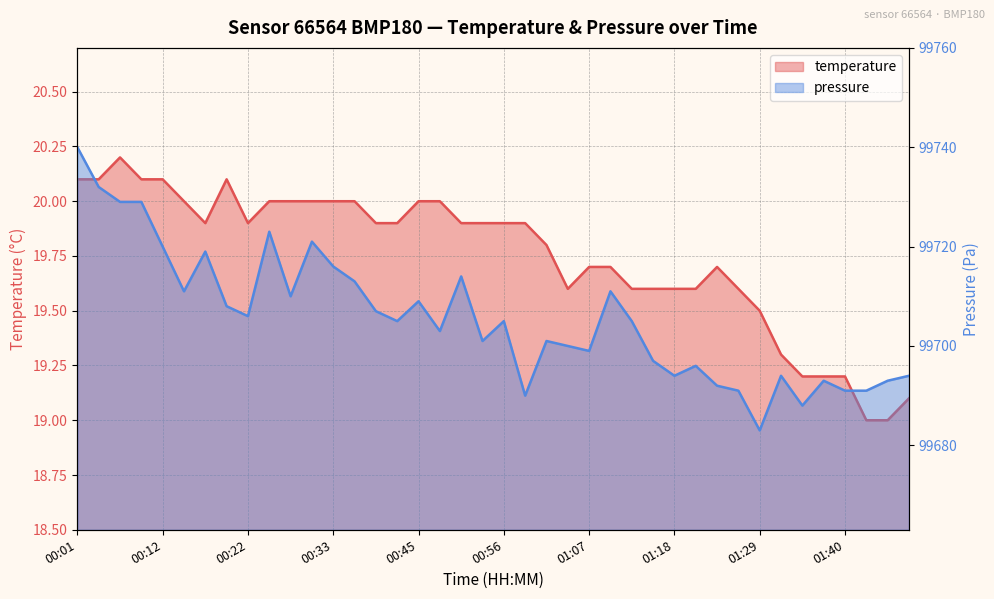

True or false: temperature has more than 1 points higher than both neighbors.

True